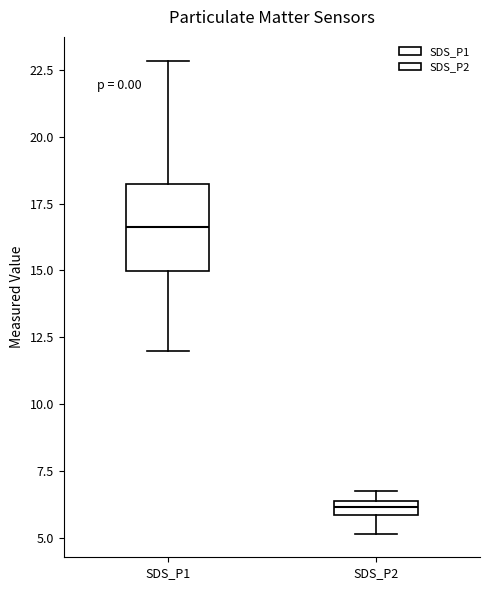

Which box's median line is the lowest?

SDS_P2